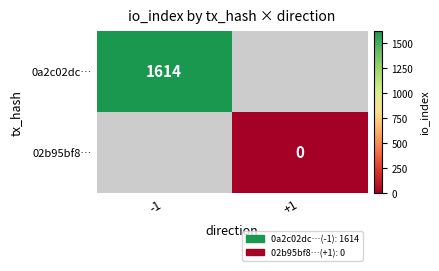

True or false: 0a2c02dc… has a value of 2451 at -1.

False